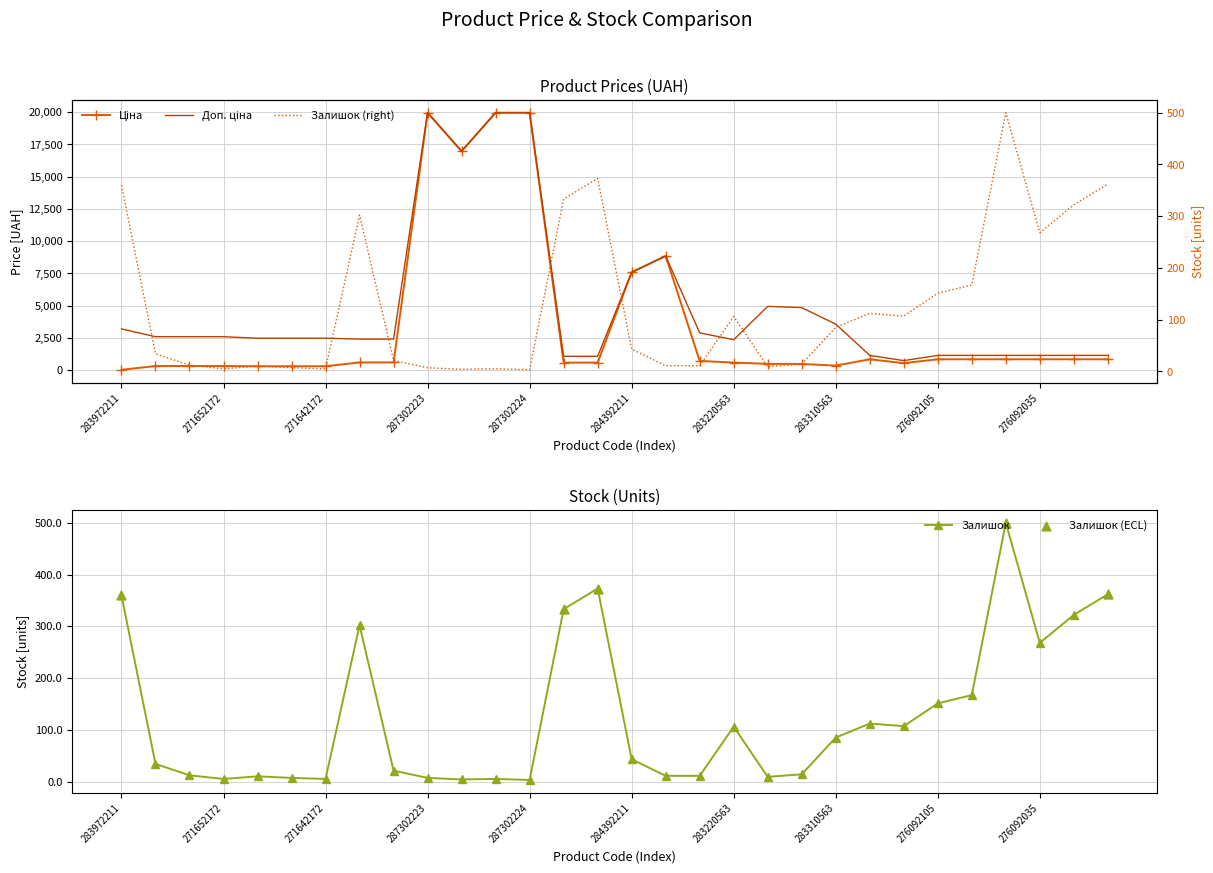

At how many categories does at least one series exceed 17128?

3